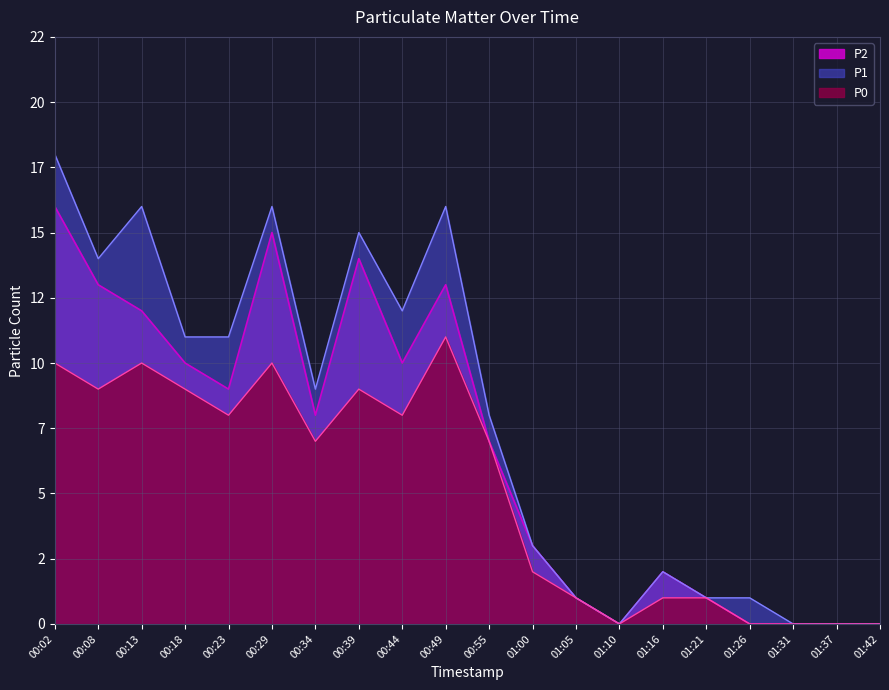

What is the label of the 4th point from the left?

00:18